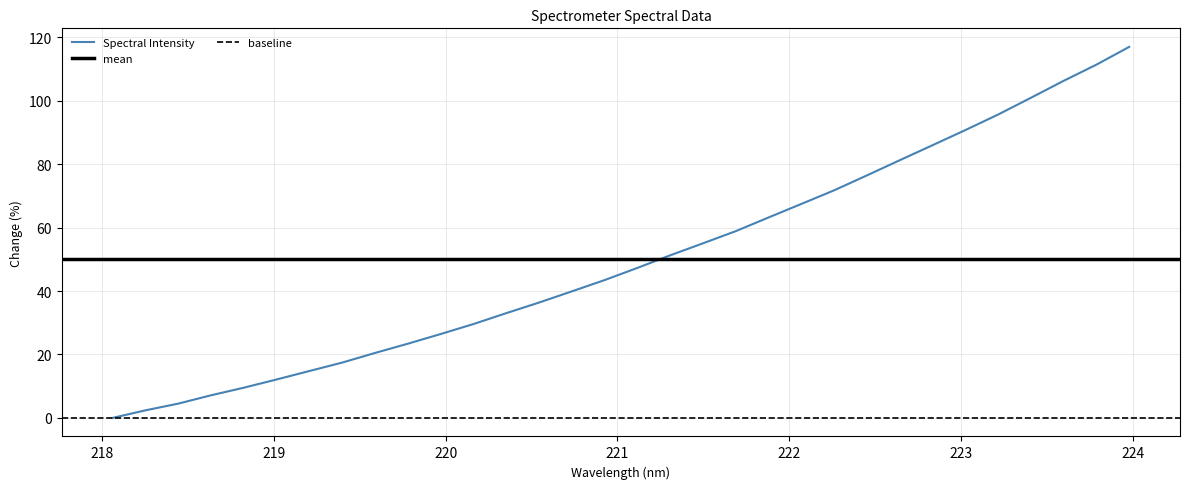

List the labels in order of value, largest first.

223.9802, 223.7895, 223.5987, 223.408, 223.2172, 223.0264, 222.8355, 222.6447, 222.4538, 222.263, 222.0721, 221.8812, 221.6902, 221.4993, 221.3083, 221.1174, 220.9264, 220.7354, 220.5444, 220.3533, 220.1623, 219.9712, 219.7801, 219.589, 219.3979, 219.2067, 219.0156, 218.8244, 218.6332, 218.442, 218.2508, 218.0596